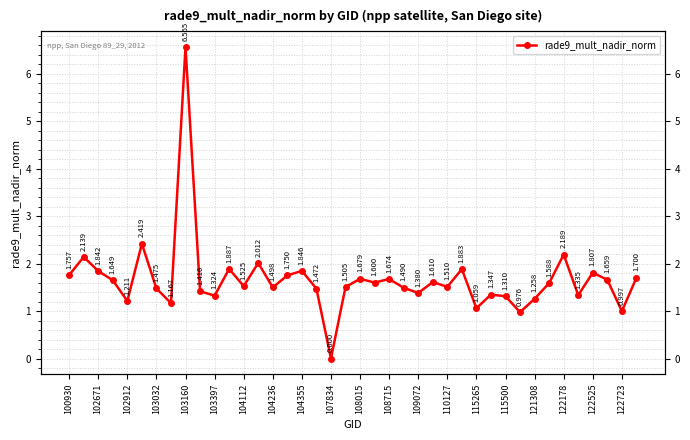

Approximately how many times larger is the value at 37 compared to 29?

1.2